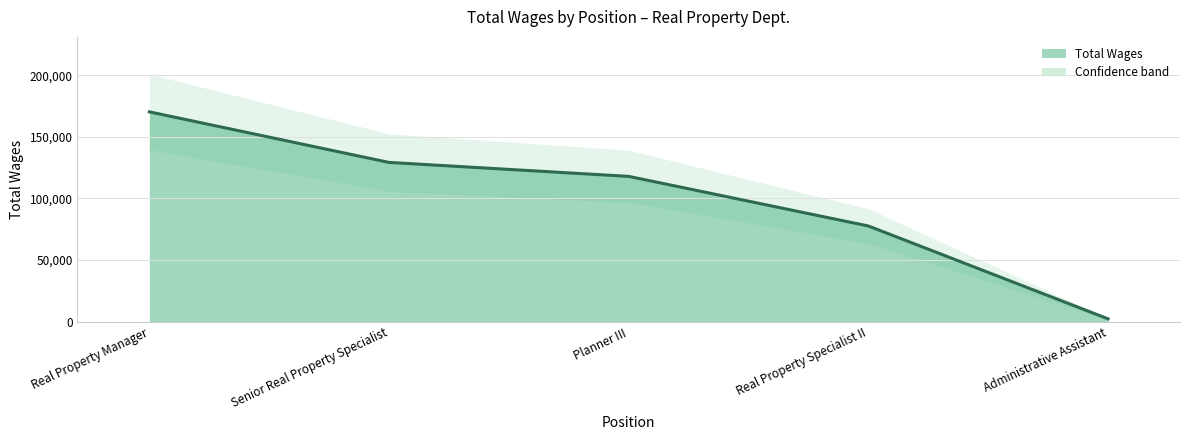

What is the sum of the values at Real Property Manager and Senior Real Property Specialist?

299493